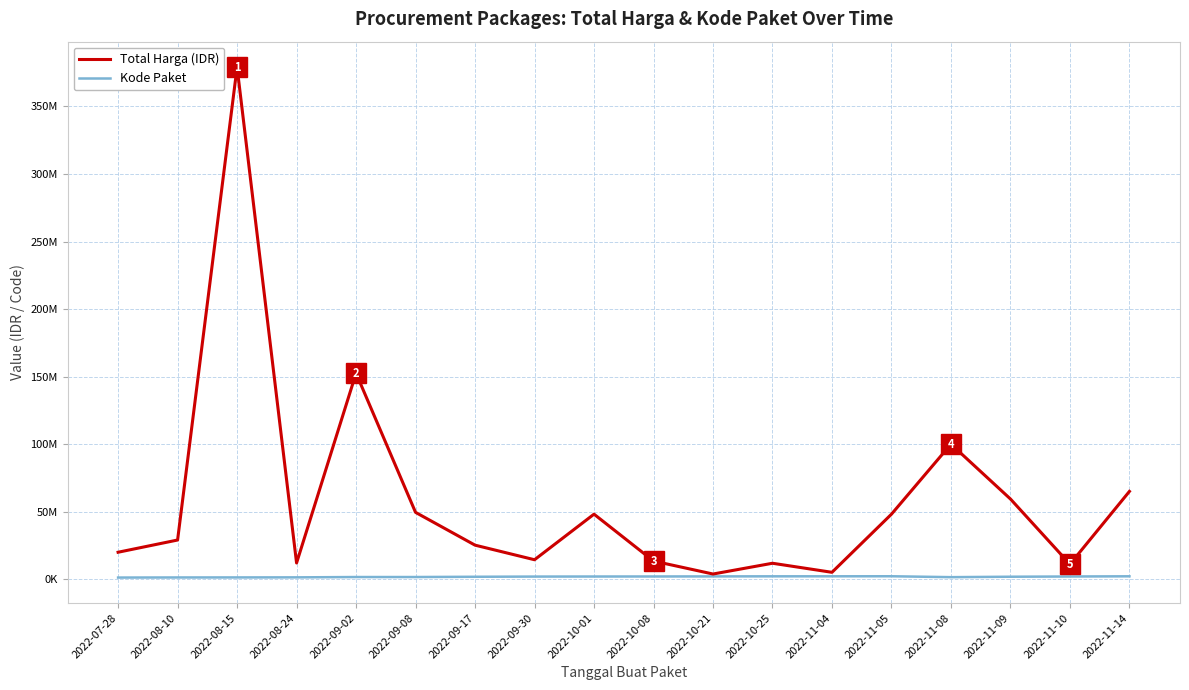

What is the approximate value of Total Harga (IDR) at 2022-11-08, to the nearest 50?

100000000